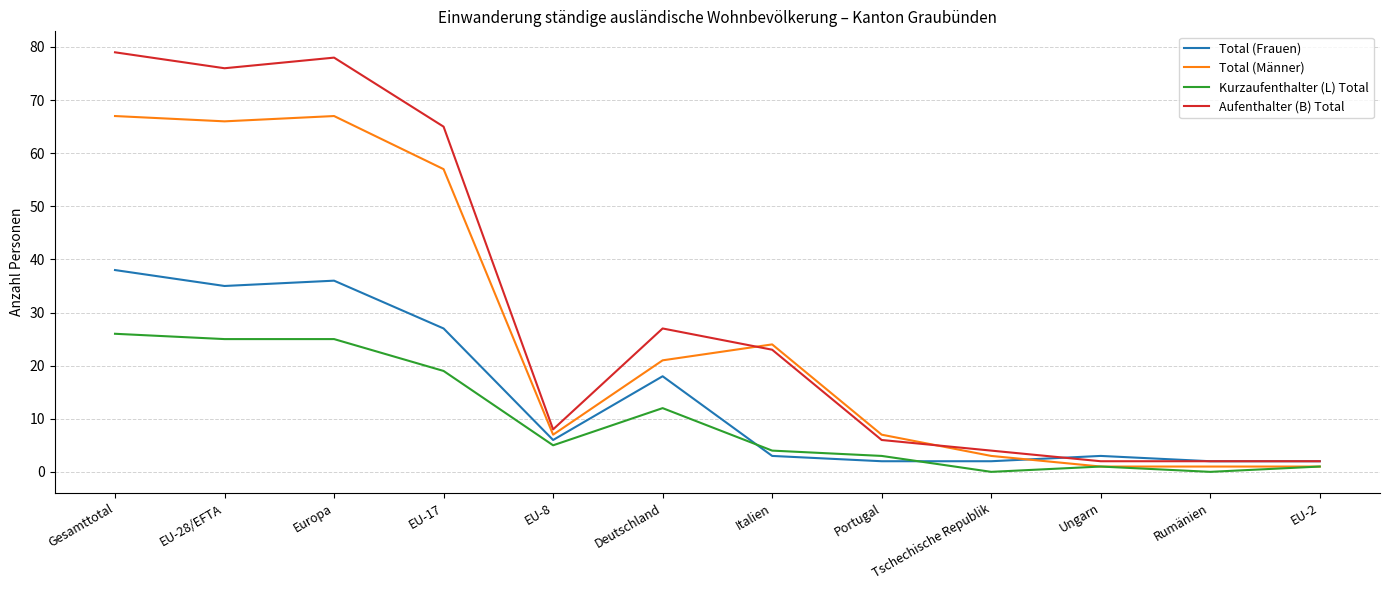

What is the sum of all Total (Frauen) values?

174